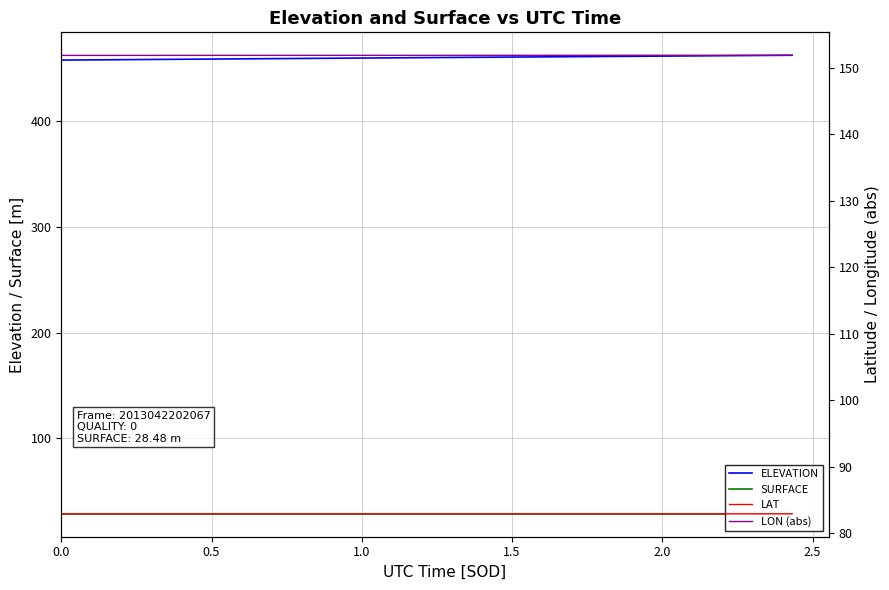

Is this an area chart (filled region under the line)?

No